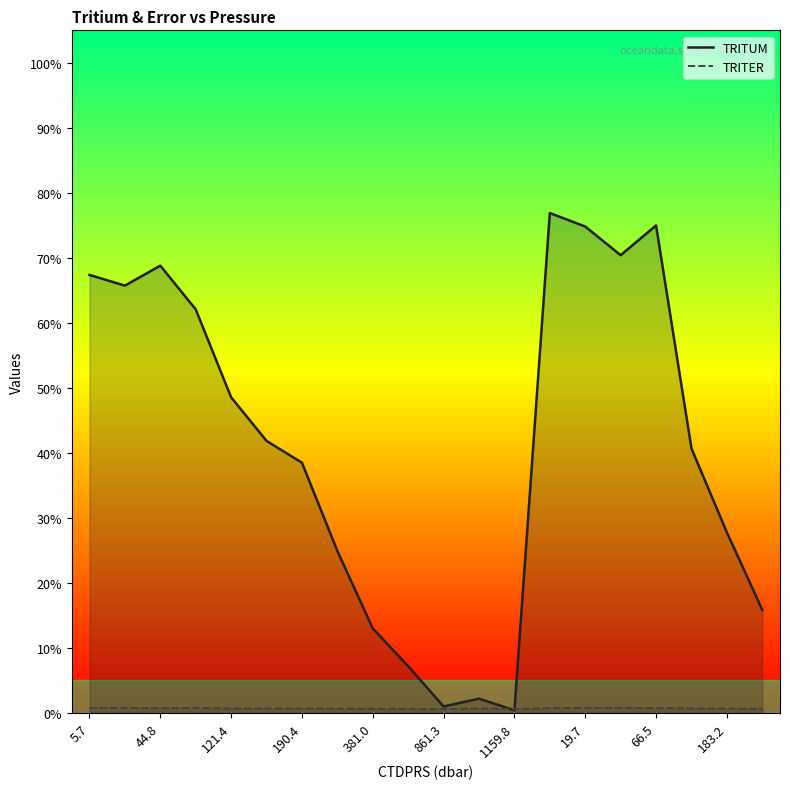

After their last crossing, which series has the higher values: TRITER or TRITUM?

TRITUM